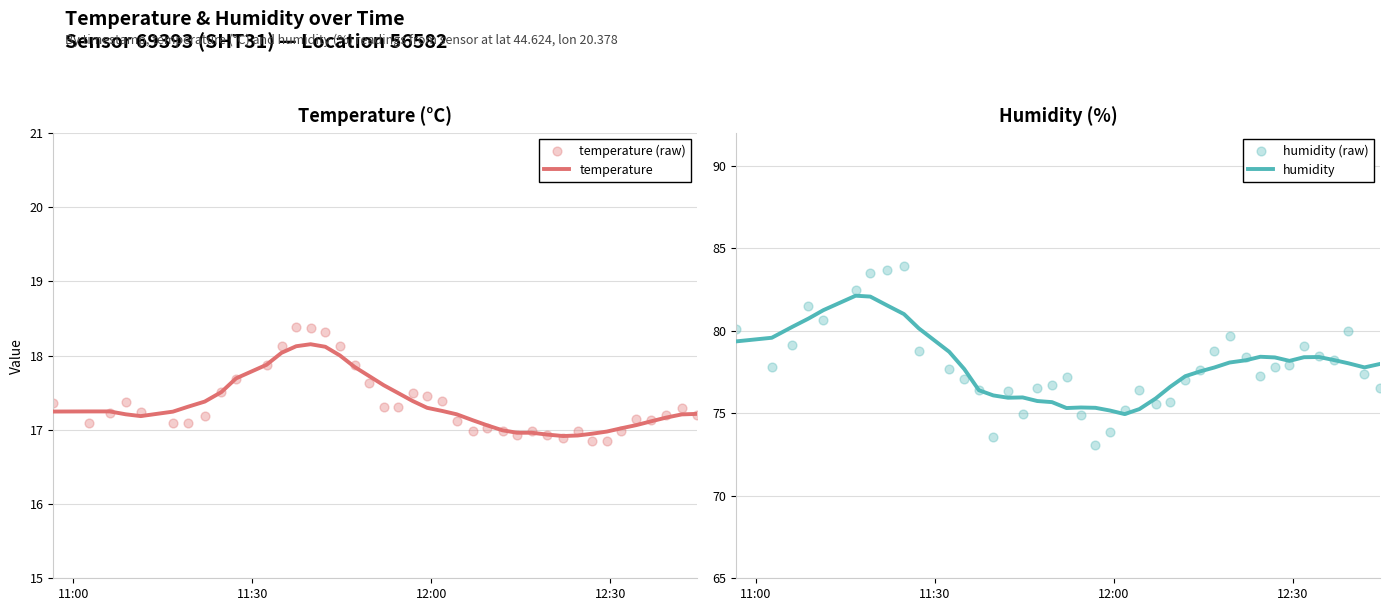

What is the highest value of the temperature series?

18.2